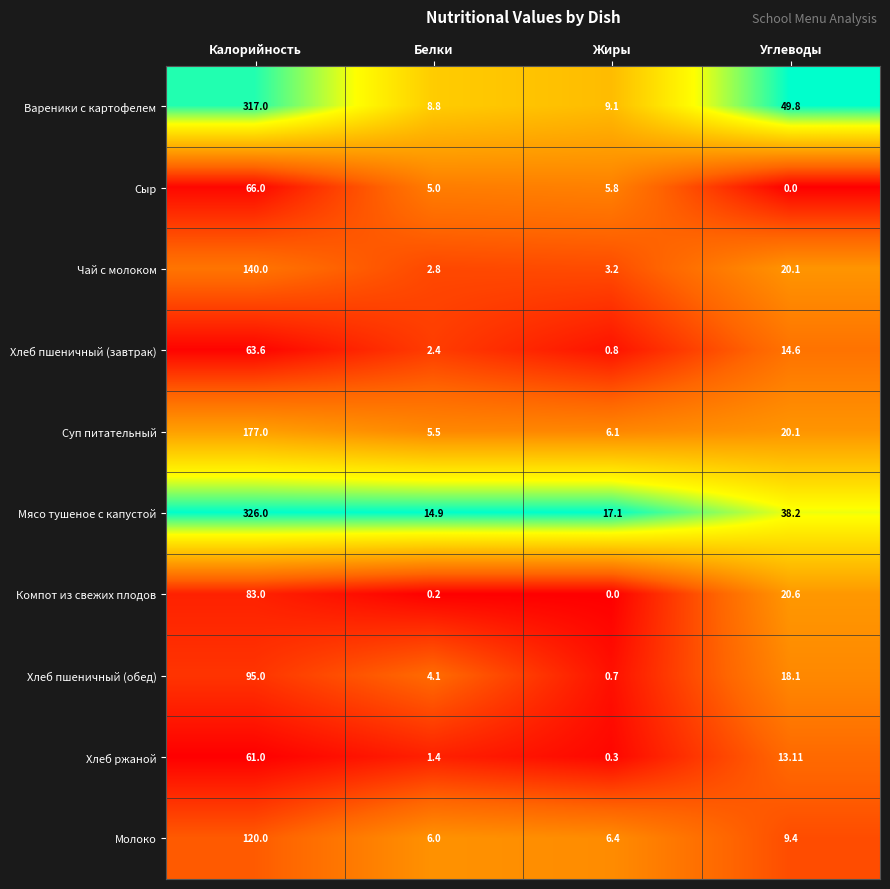

Which category has the lowest value in the Хлеб пшеничный (обед) series?

Жиры